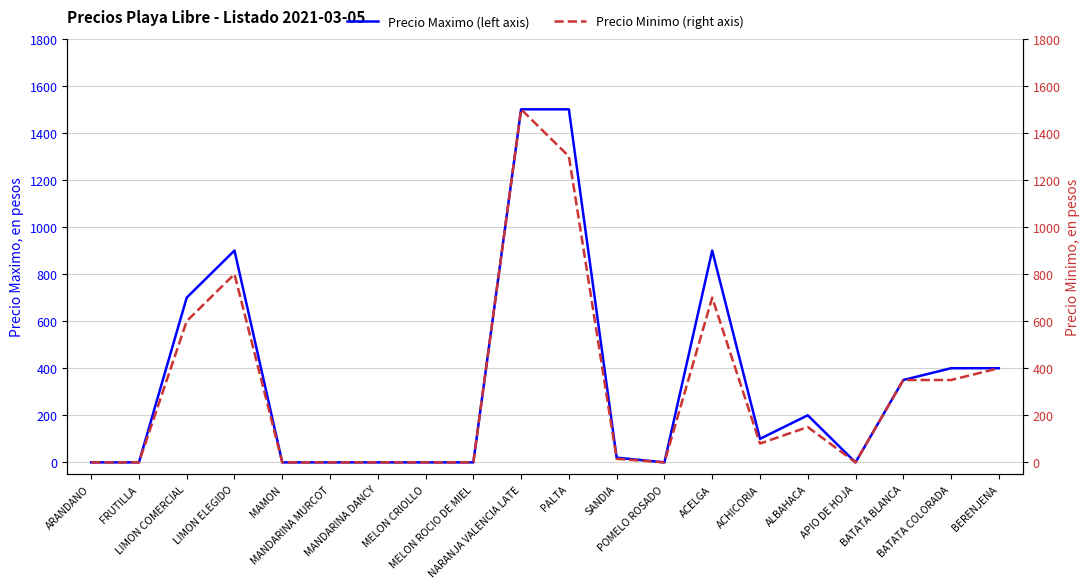

Rank the categories by Precio Maximo (left axis) value from highest to lowest.

NARANJA VALENCIA LATE, PALTA, LIMON ELEGIDO, ACELGA, LIMON COMERCIAL, BATATA COLORADA, BERENJENA, BATATA BLANCA, ALBAHACA, ACHICORIA, SANDIA, ARANDANO, FRUTILLA, MAMON, MANDARINA MURCOT, MANDARINA DANCY, MELON CRIOLLO, MELON ROCIO DE MIEL, POMELO ROSADO, APIO DE HOJA